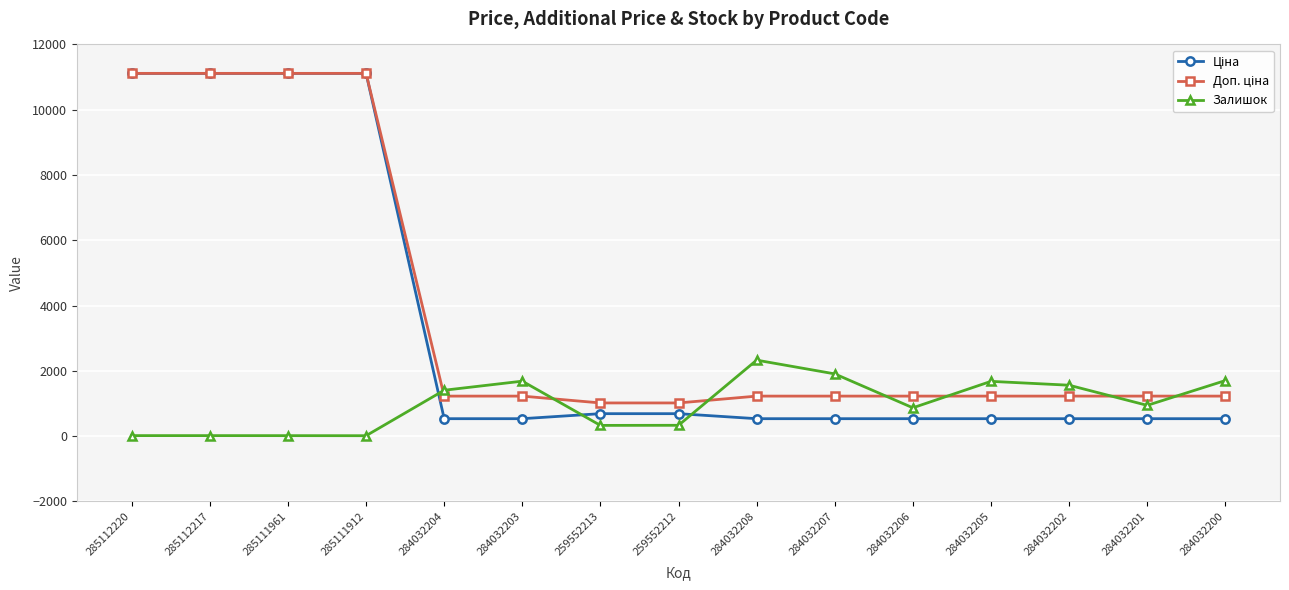

What is the difference between the highest and lowest values at 284032204?

871.6